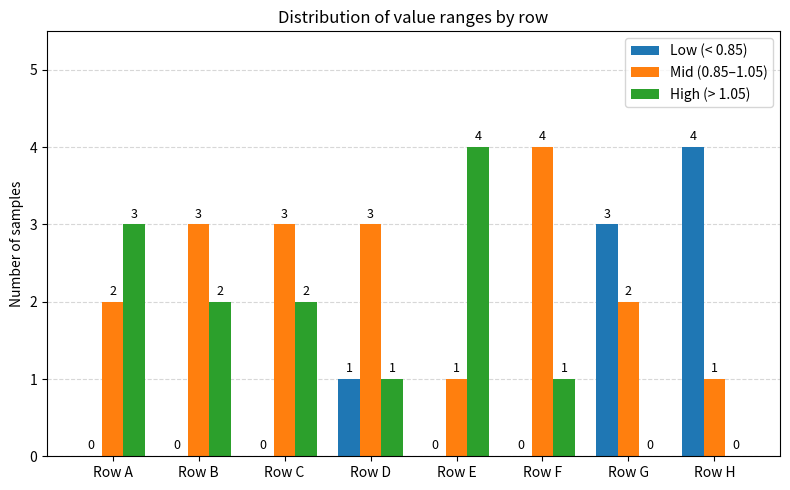

What is the total value across all series at Row D?

5